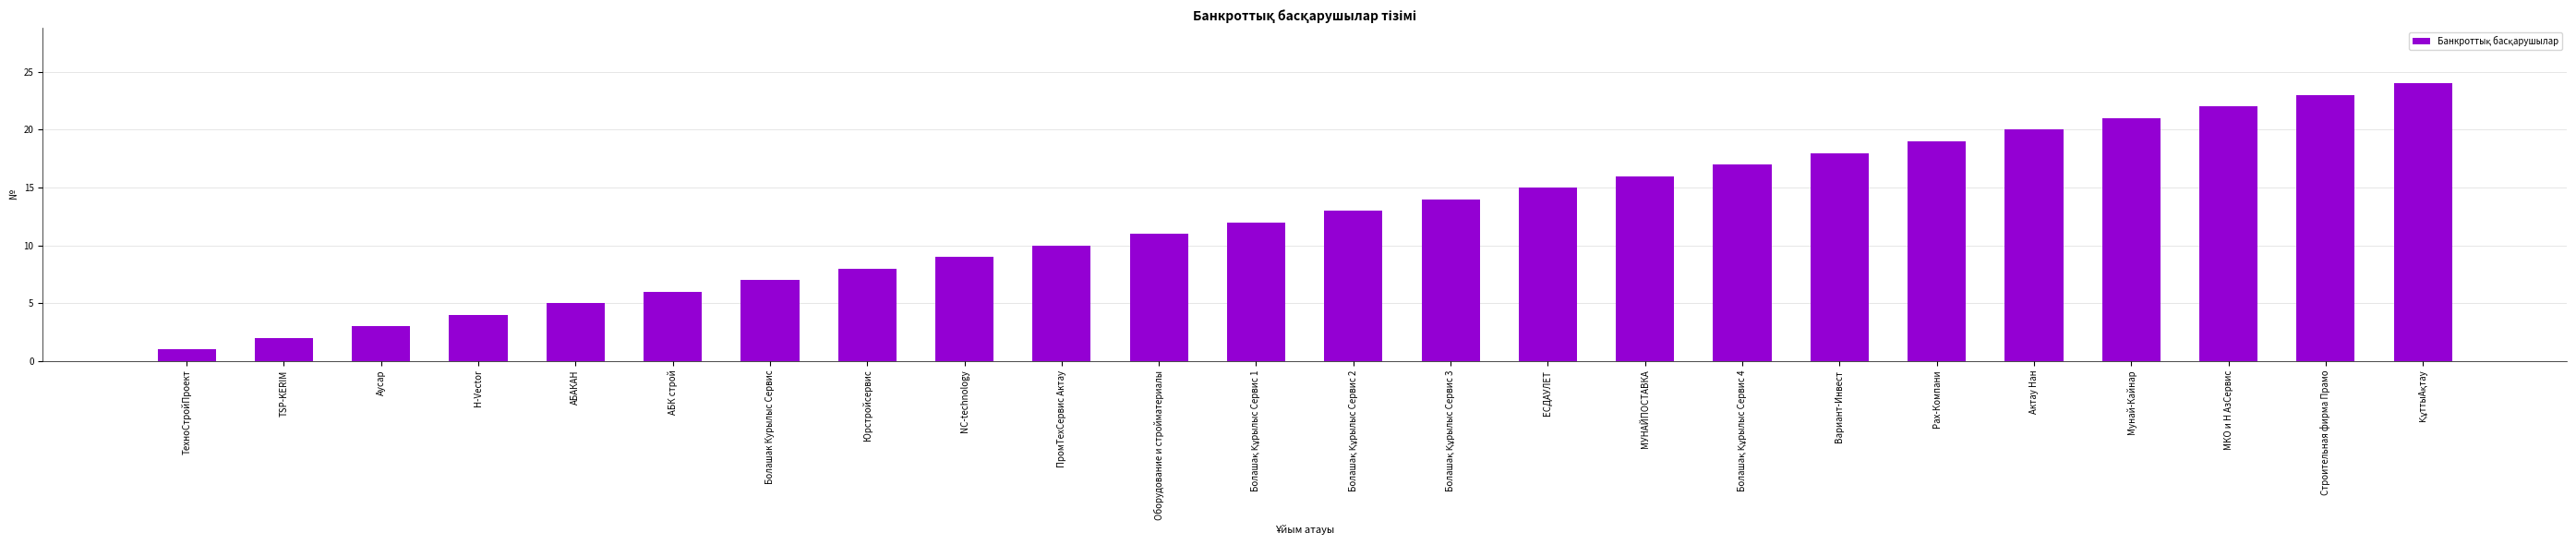

What is the value of the 1st bar from the left?

1